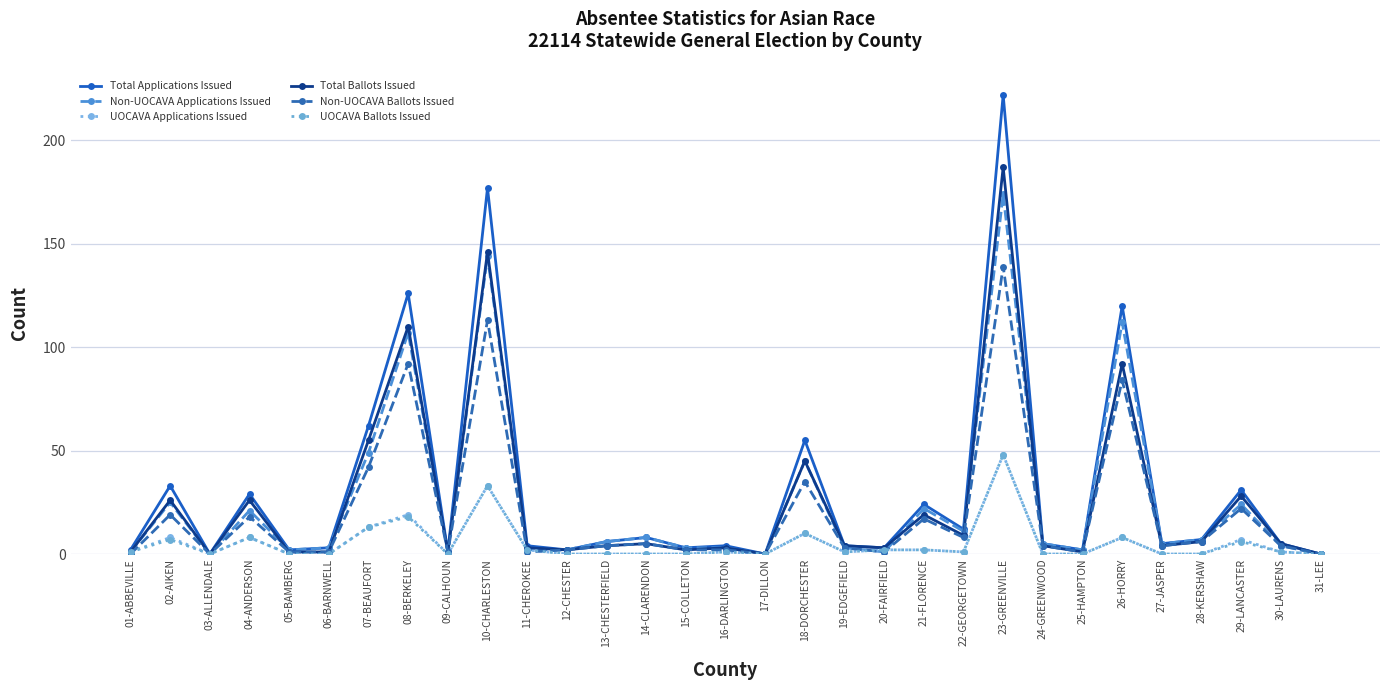

How many lines are shown in the chart?

6